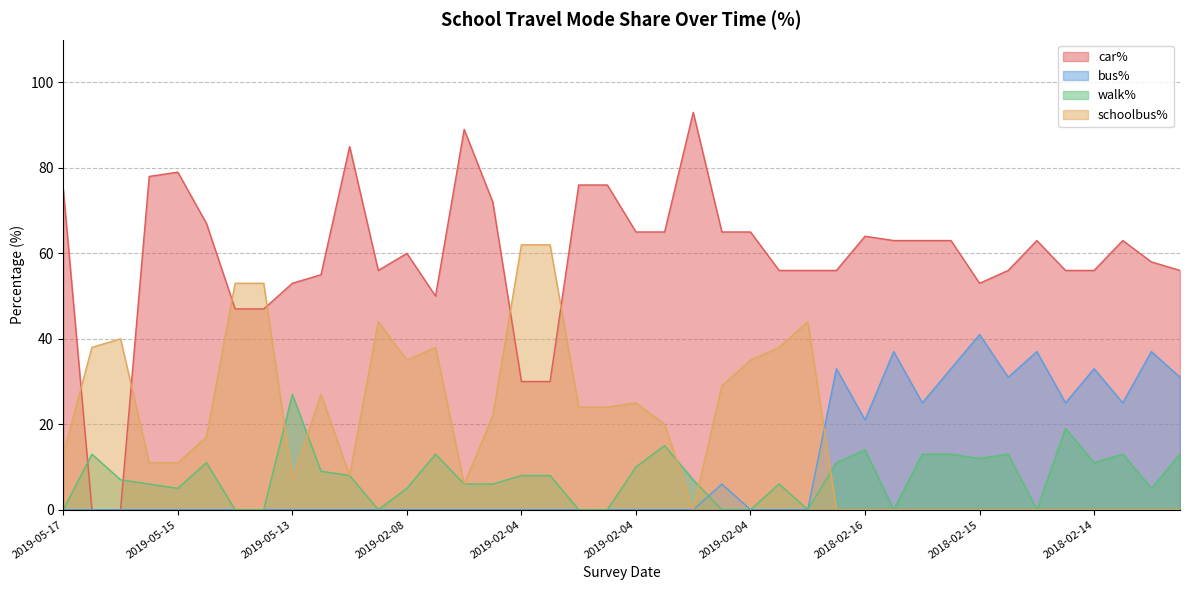

Does the chart display data point markers on the line(s)?

No